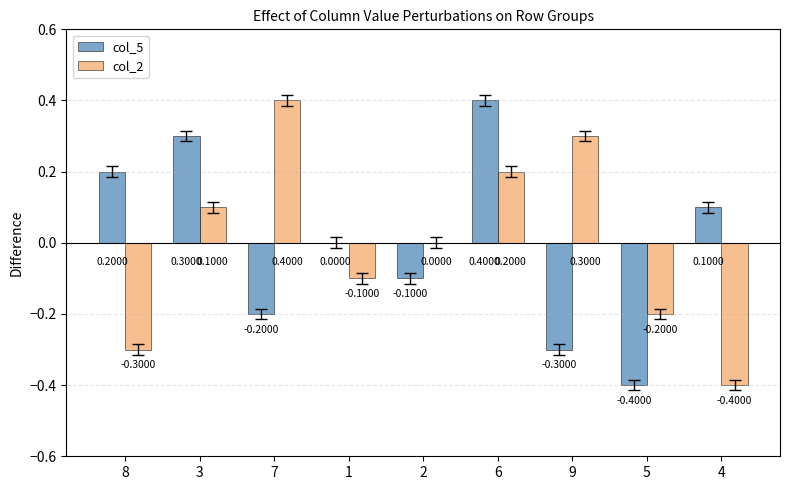

Is the value of col_5 at 2 greater than the value of col_2 at 9?

No